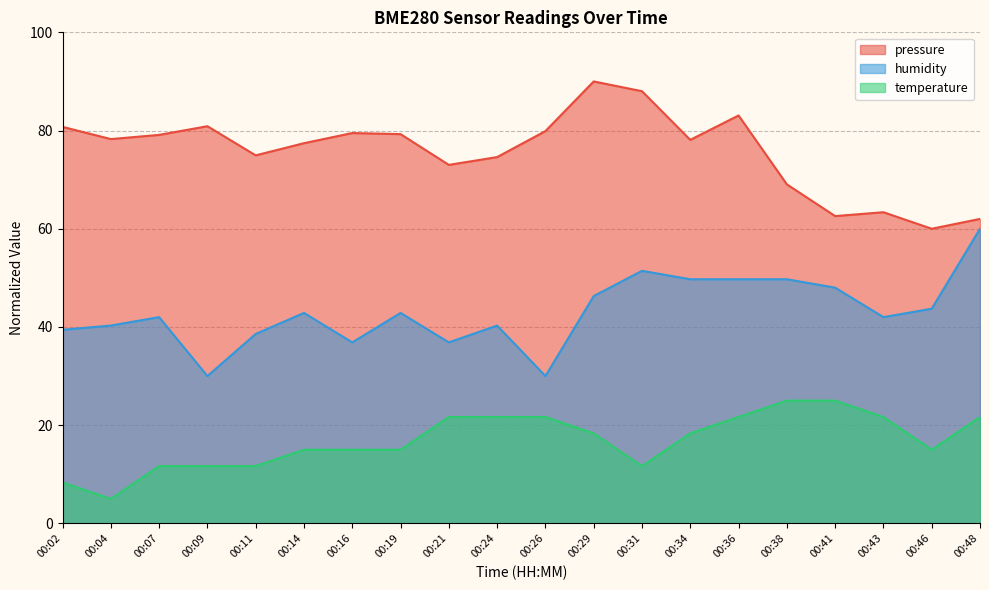

Reading right to left, transcribe all the data shown in this chart.

temperature: 00:48=21.7	00:46=15.0	00:43=21.7	00:41=25.0	00:38=25.0	00:36=21.7	00:34=18.3	00:31=11.7	00:29=18.3	00:26=21.7	00:24=21.7	00:21=21.7	00:19=15.0	00:16=15.0	00:14=15.0	00:11=11.7	00:09=11.7	00:07=11.7	00:04=5.0	00:02=8.3
humidity: 00:48=60.0	00:46=43.7	00:43=42.0	00:41=48.0	00:38=49.7	00:36=49.7	00:34=49.7	00:31=51.4	00:29=46.3	00:26=30.0	00:24=40.3	00:21=36.9	00:19=42.9	00:16=36.9	00:14=42.9	00:11=38.6	00:09=30.0	00:07=42.0	00:04=40.3	00:02=39.4
pressure_kPa: 00:48=62.0	00:46=60.0	00:43=63.4	00:41=62.6	00:38=69.0	00:36=83.1	00:34=78.1	00:31=88.0	00:29=90.0	00:26=79.9	00:24=74.6	00:21=73.0	00:19=79.3	00:16=79.5	00:14=77.4	00:11=74.9	00:09=80.9	00:07=79.1	00:04=78.3	00:02=80.8